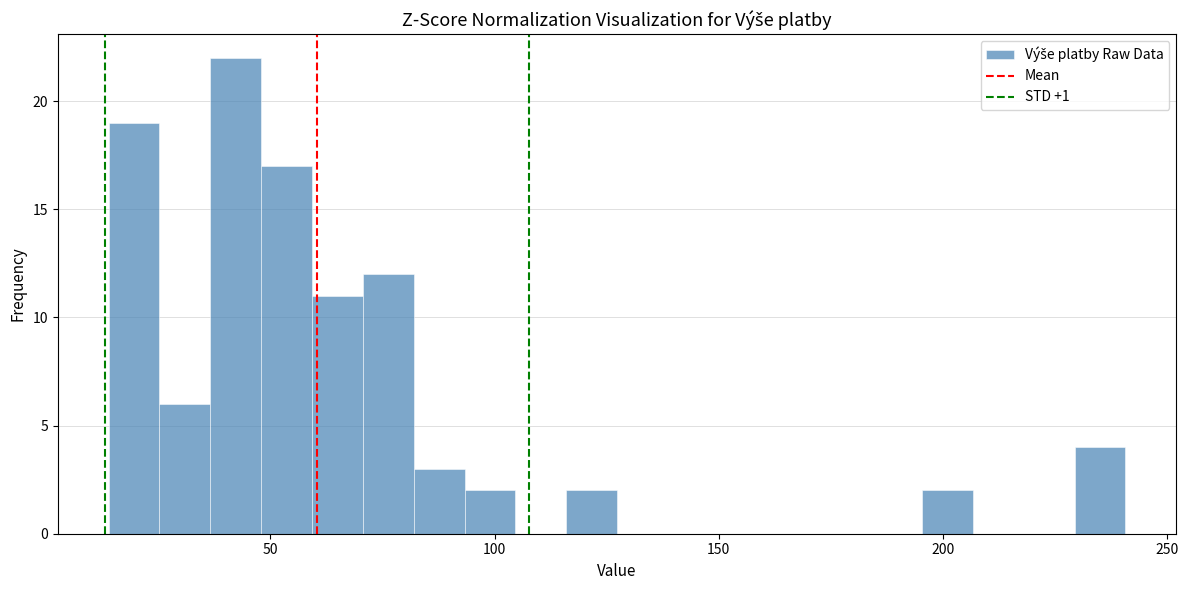

Around what value on the x-axis is the tallest bar? Give the approximate position of its centre, as read against the axis.

40